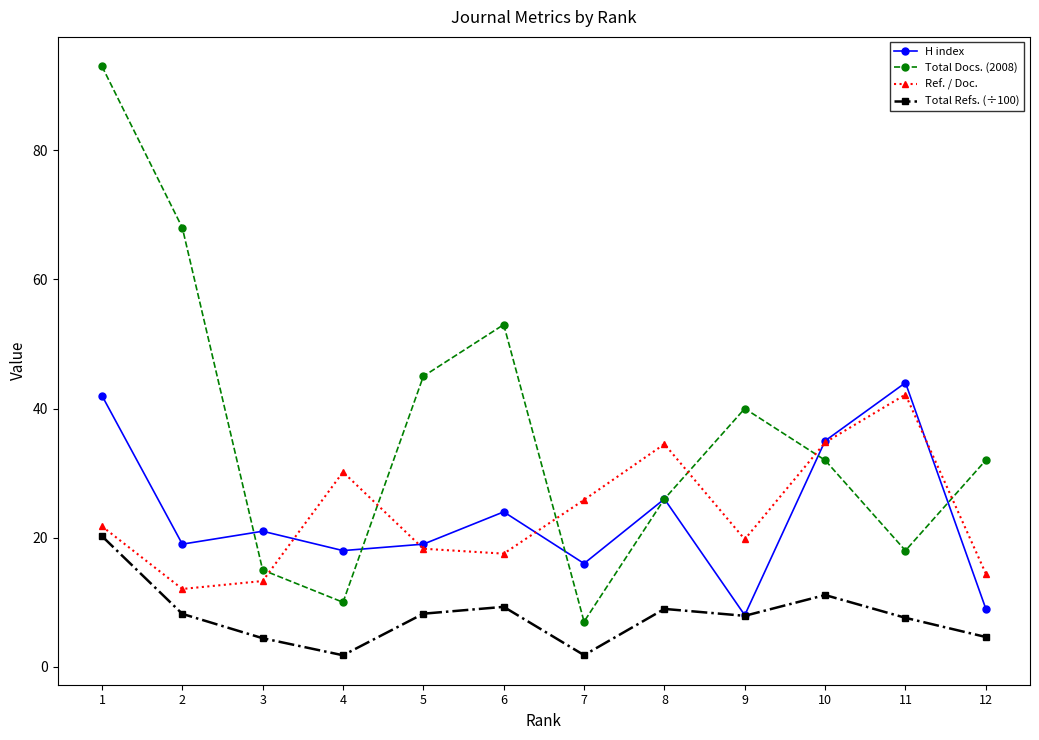

Where do Ref. / Doc. and H index first cross each other?

3 and 4